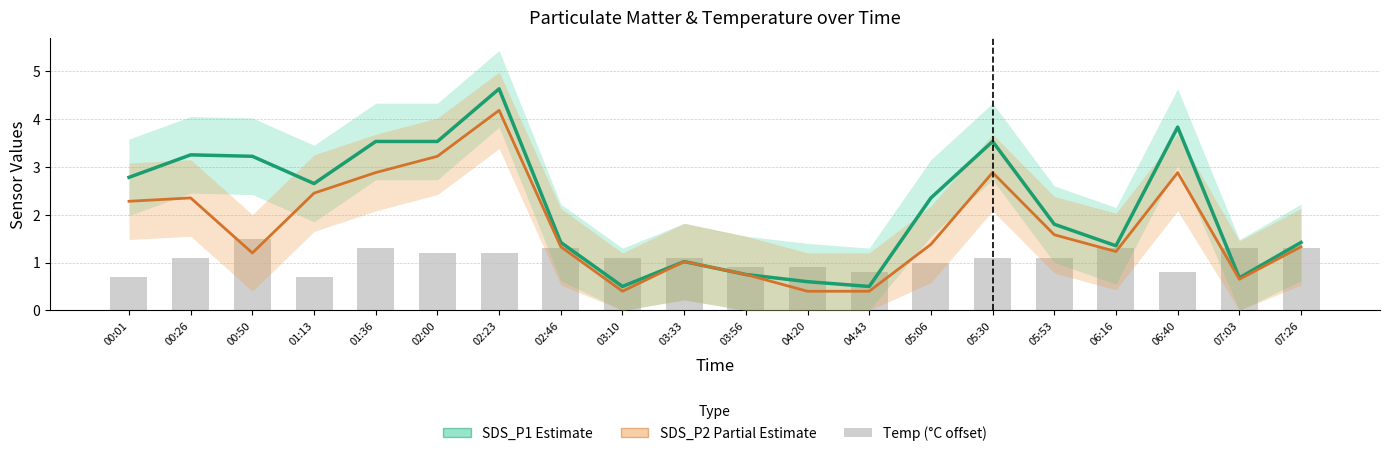

What is the average value of the SDS_P2 series?

1.7